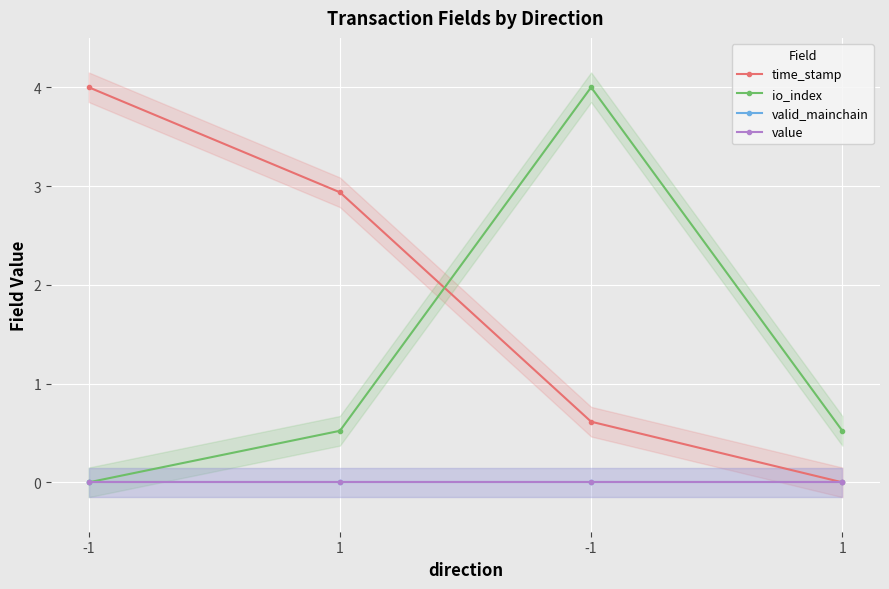

Reading left to right, list all the values displayed in this chart.

time_stamp: -1=4.0	1=2.9	-1=0.6	1=0.0
io_index: -1=0.0	1=0.5	-1=4.0	1=0.5
valid_mainchain: -1=0.0	1=0.0	-1=0.0	1=0.0
value: -1=0.0	1=0.0	-1=0.0	1=0.0